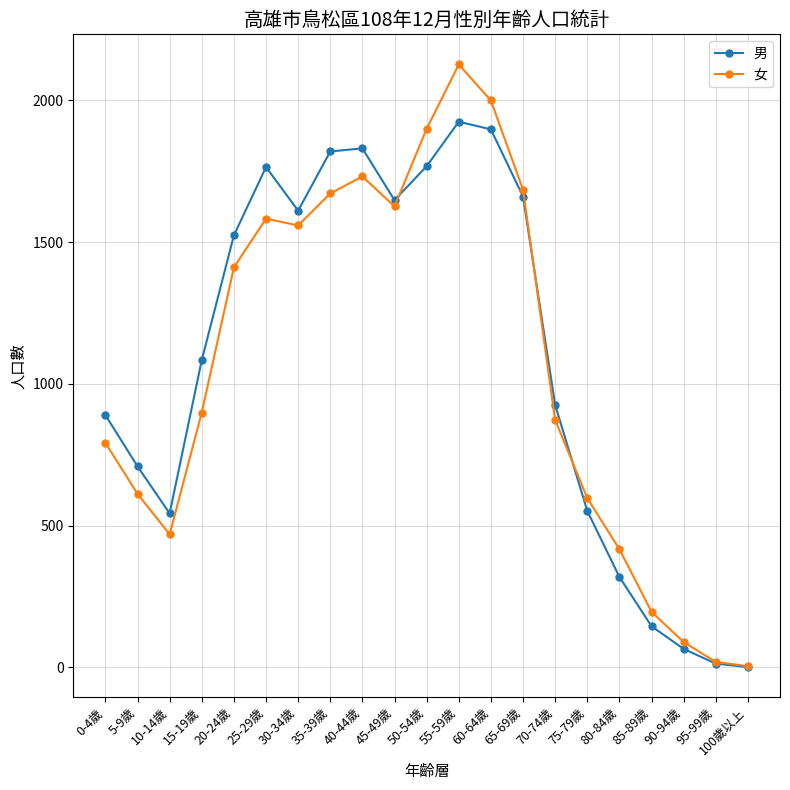

What is the difference between the second highest and minimum values in the 女 series?

1996